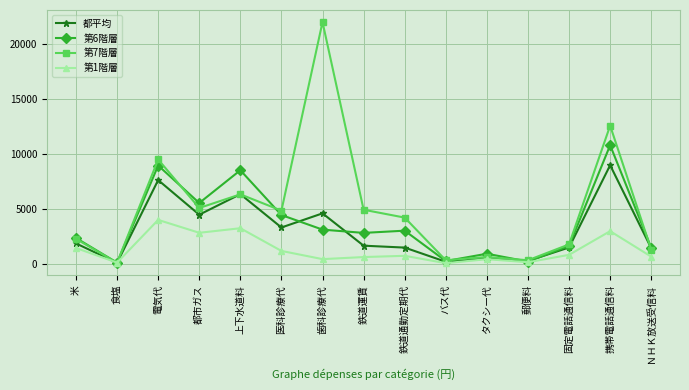

What is the highest value of the 都平均 series?

8943